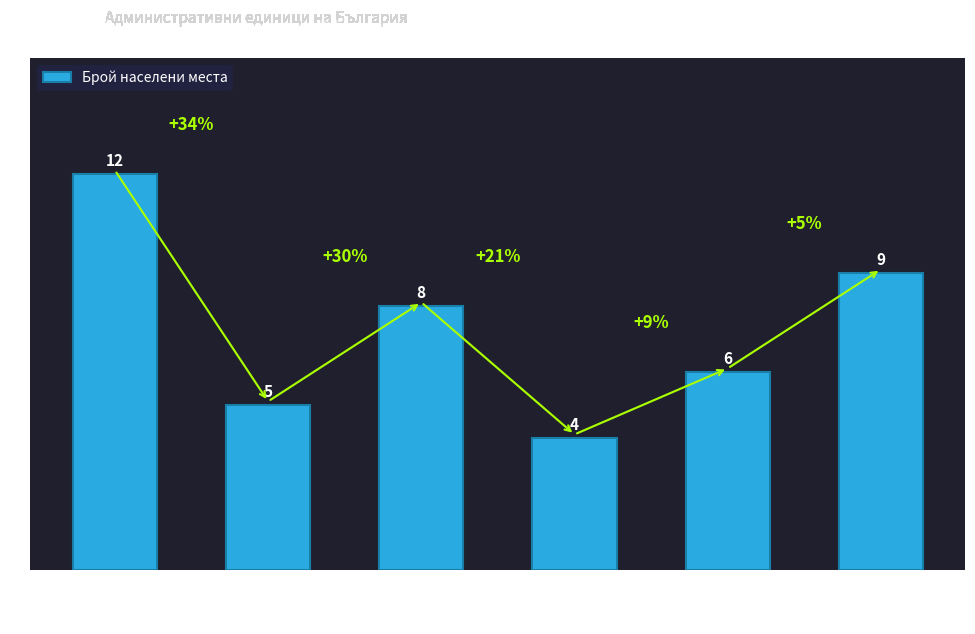

The value at обл. Благоевград is 12. True or false?

True